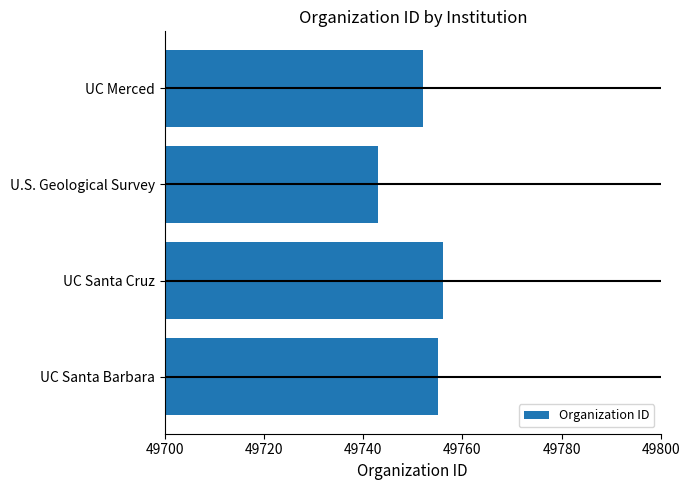

Reading left to right, transcribe all the data shown in this chart.

49755	49756	49743	49752